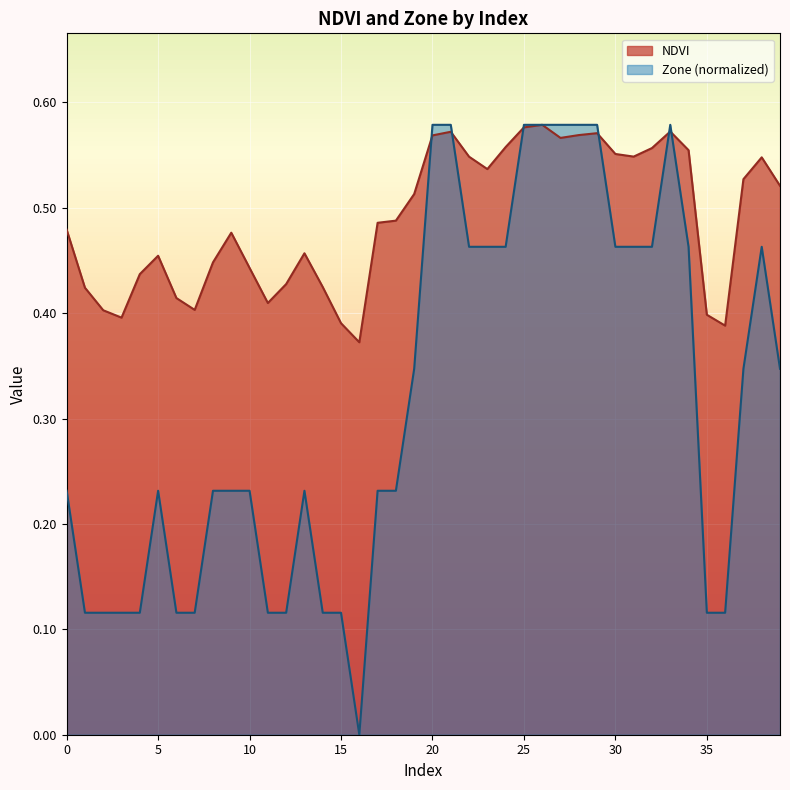

Between 1 and 13, which series saw the biggest shift?

Zone